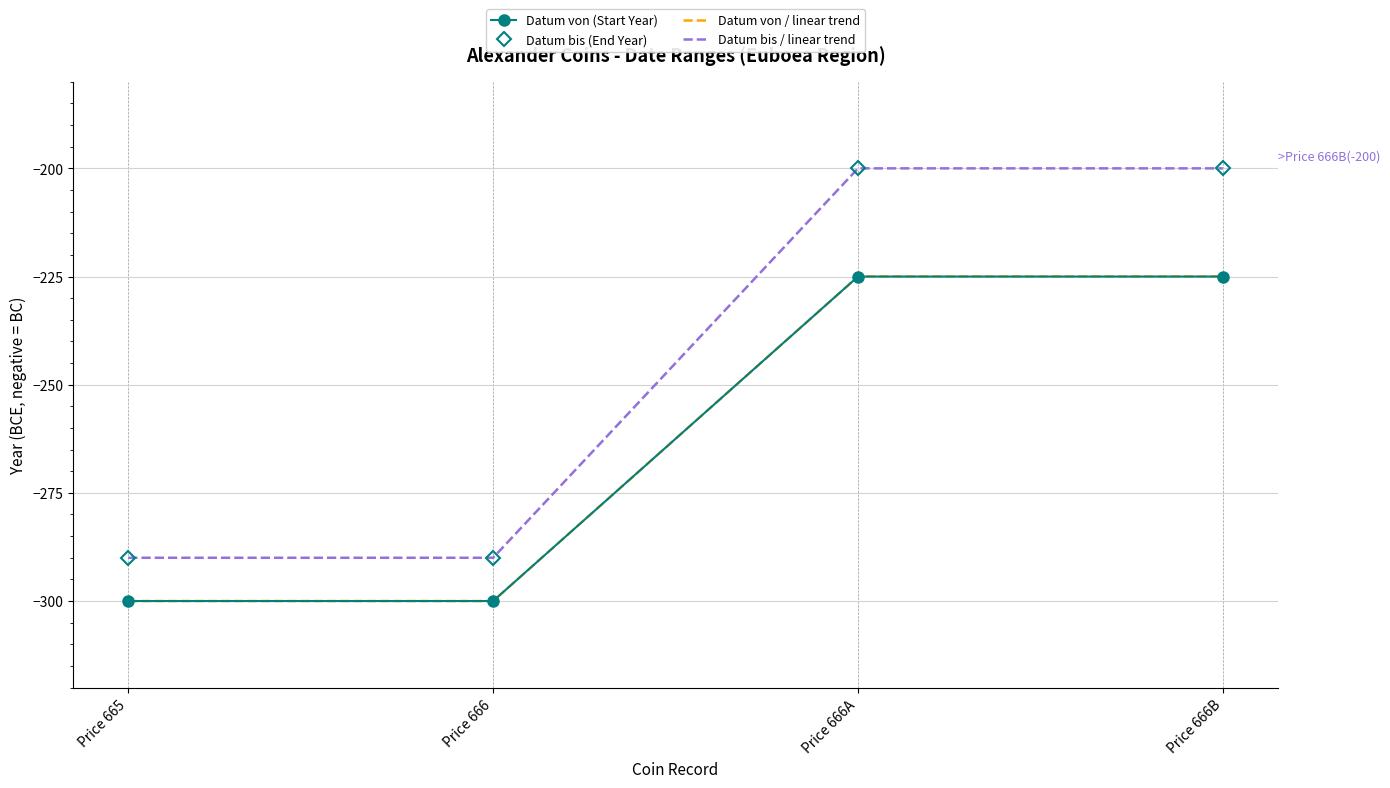

What is the minimum value shown in the chart?

-300